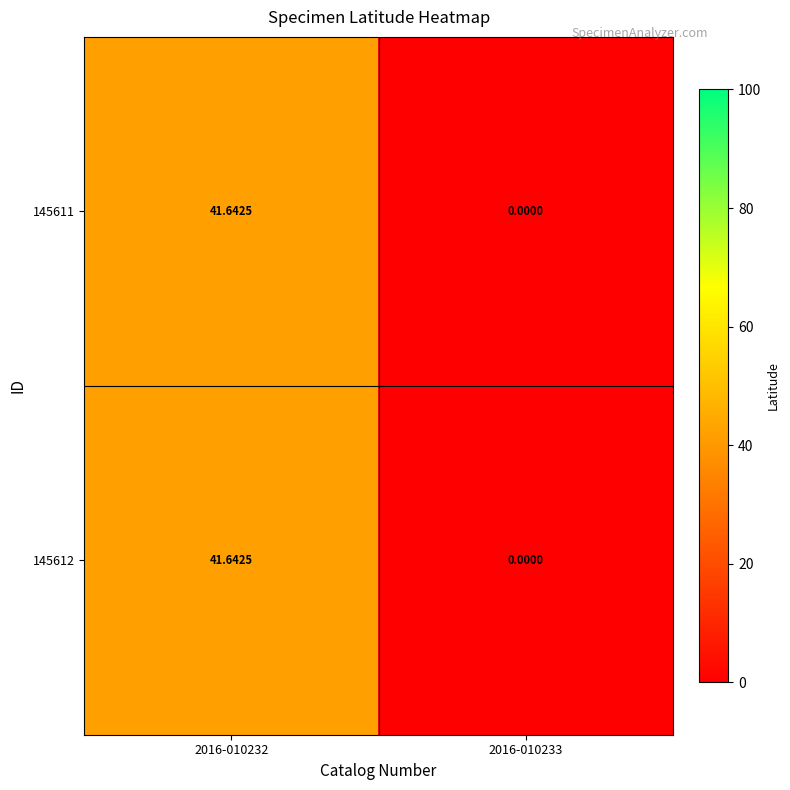

Which category has the highest value across all series?

2016-010232